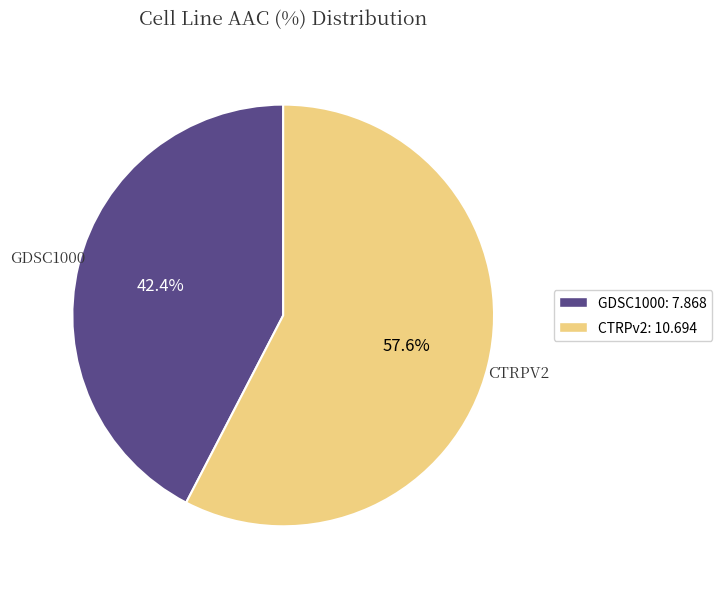

Is there a majority slice in this chart?

Yes